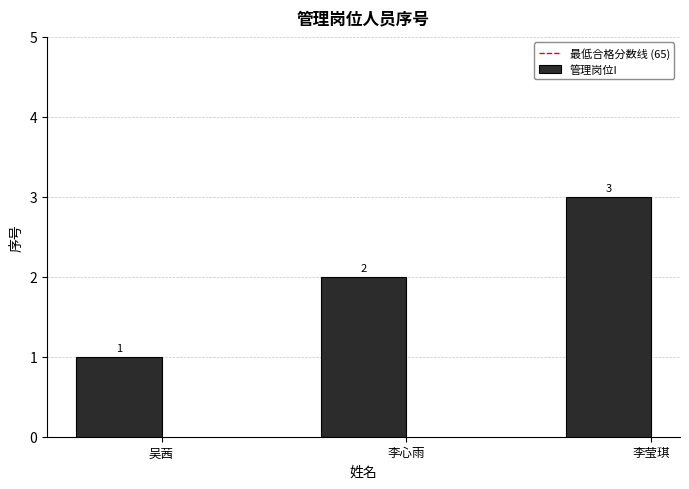

What is the label of the 3rd bar from the right?

吴茜